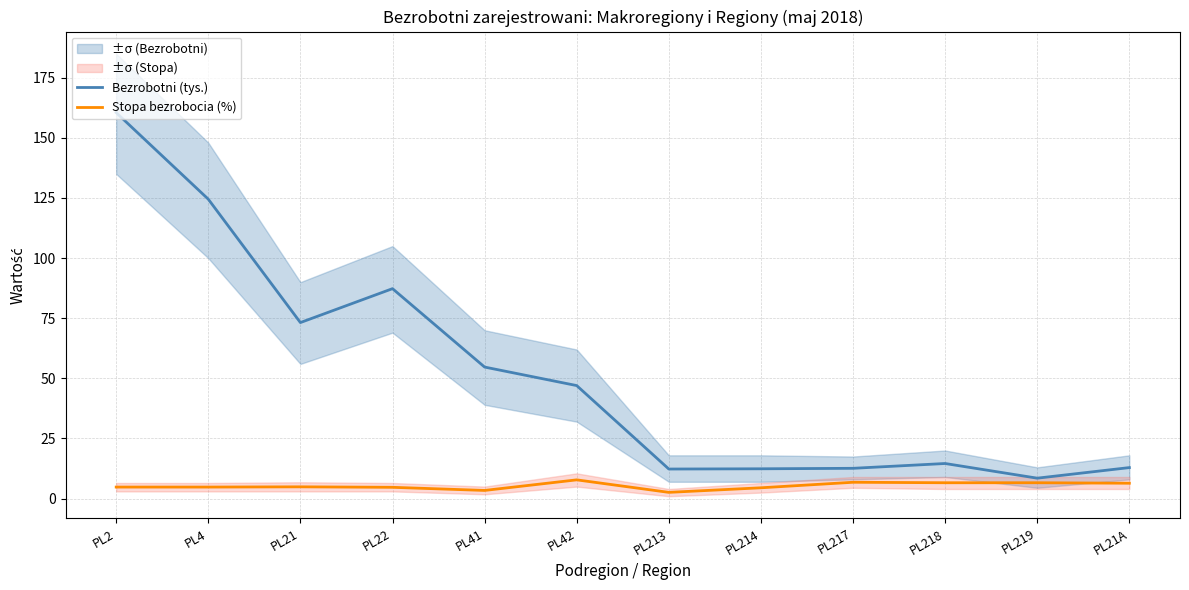

How many data points in Stopa bezrobocia (%) are less than 4?

2